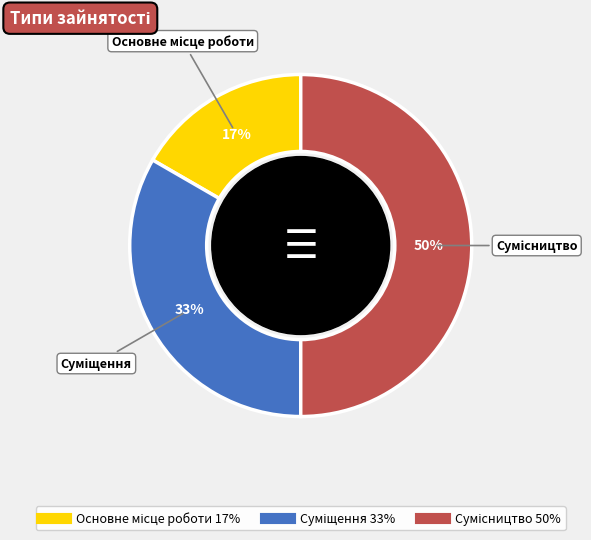

How many slices are in this pie chart?

3